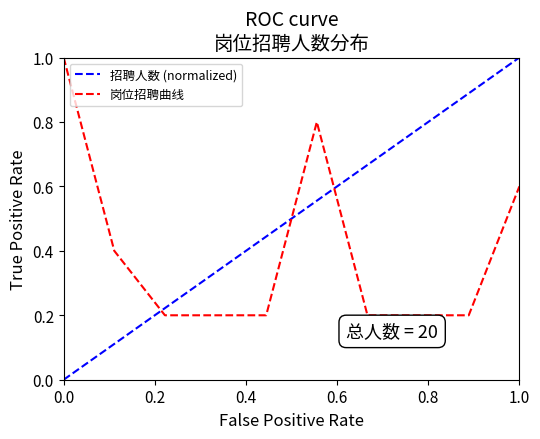

How many categories are shown in the chart?

10